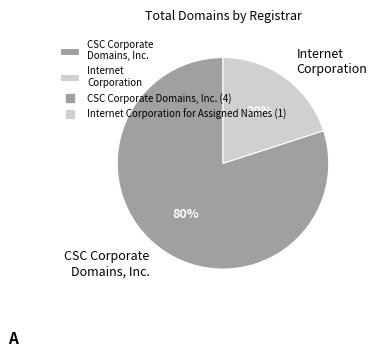

Is there any slice that represents more than half of the pie?

Yes